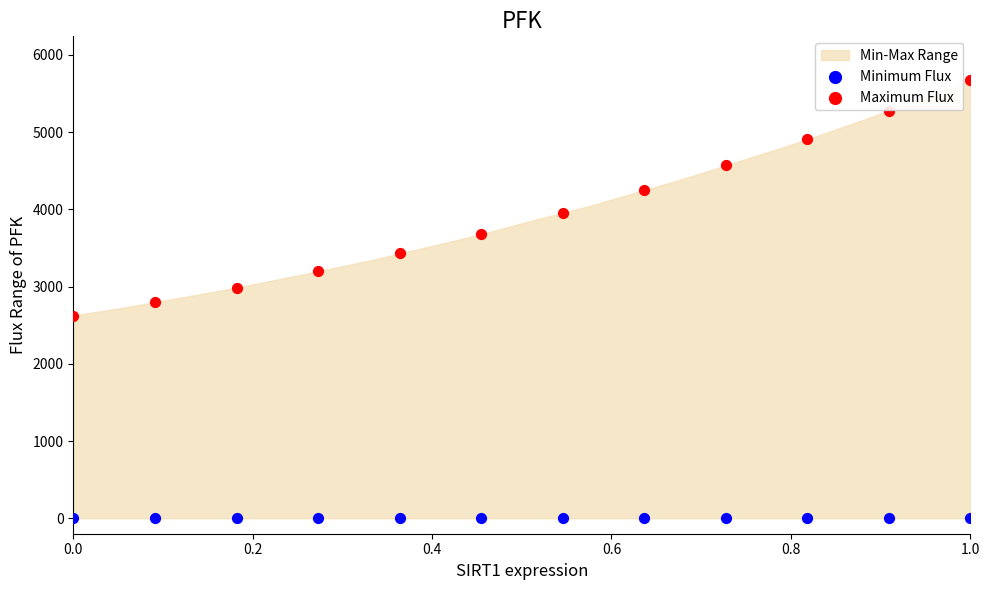

Which series contains the lowest Y value?

Minimum Flux